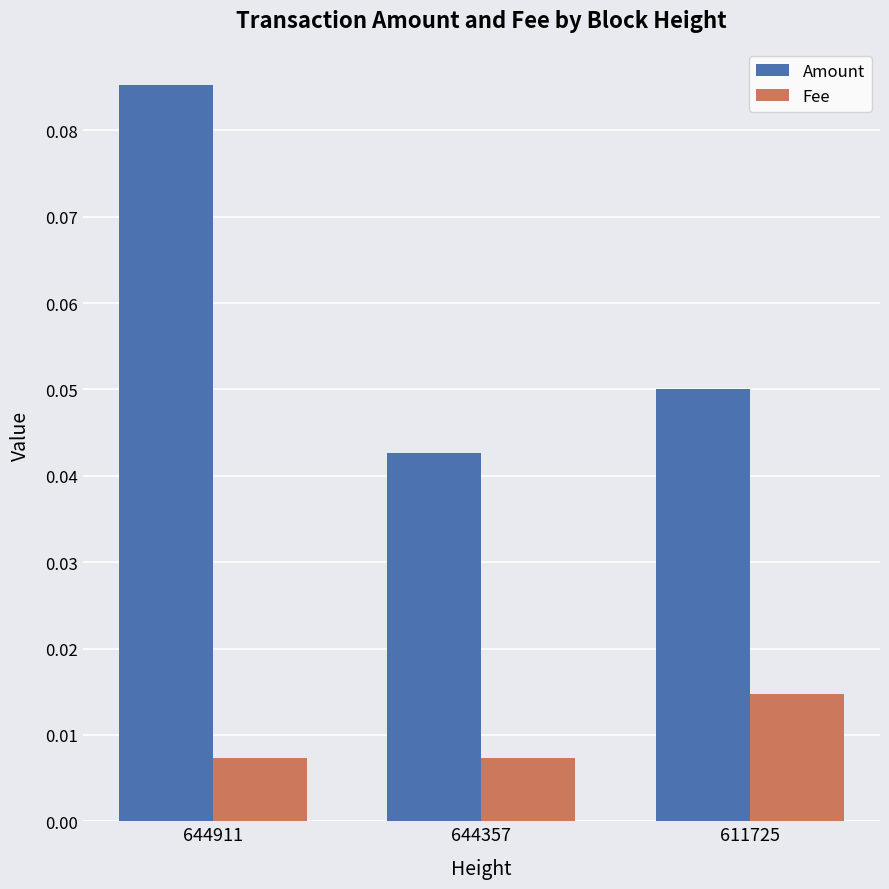

Which category has the highest value in the Amount series?

644911